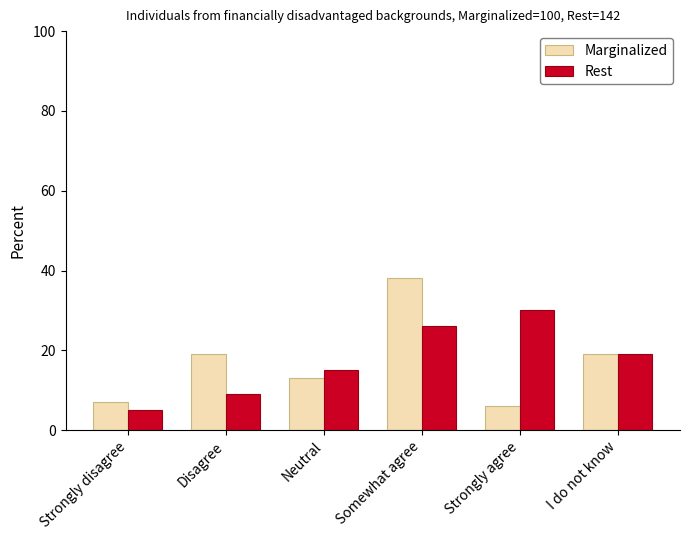

How many values in the Rest series are below 19?

3